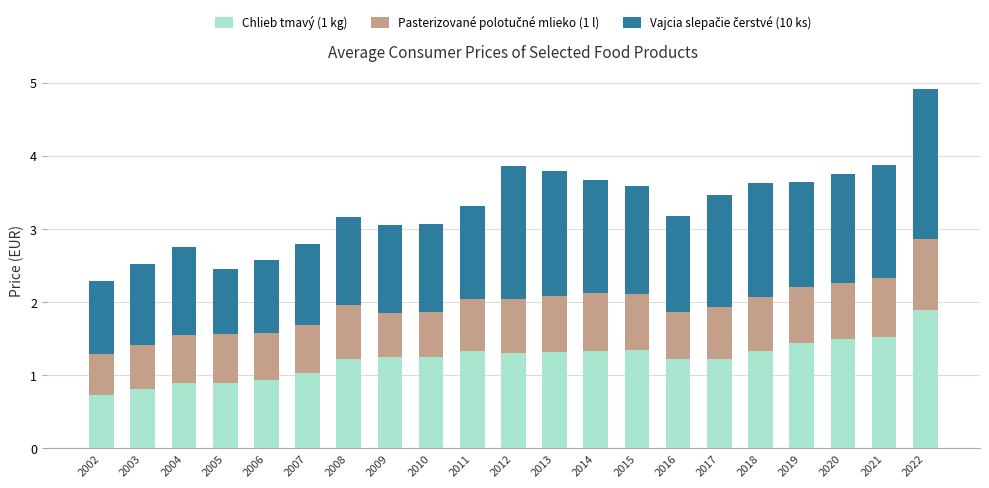

At which category is the sum across all series the highest?

2022